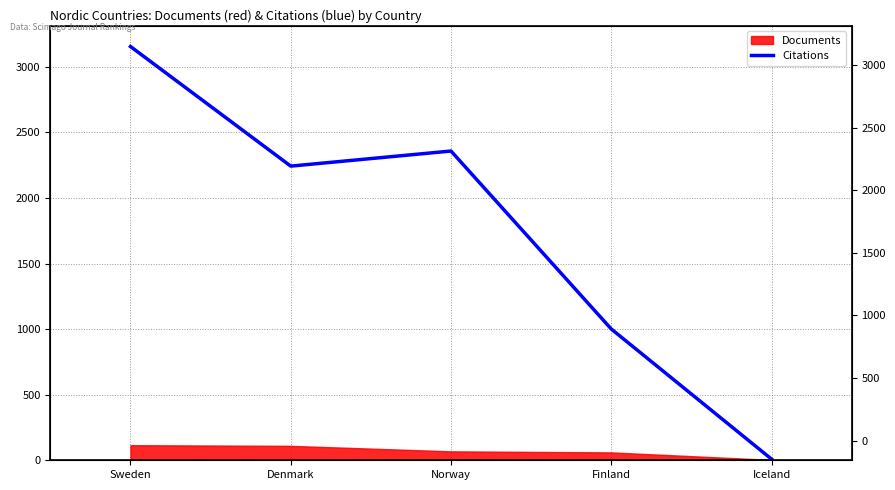

The chart shows a value of 3781 at Denmark. True or false?

False